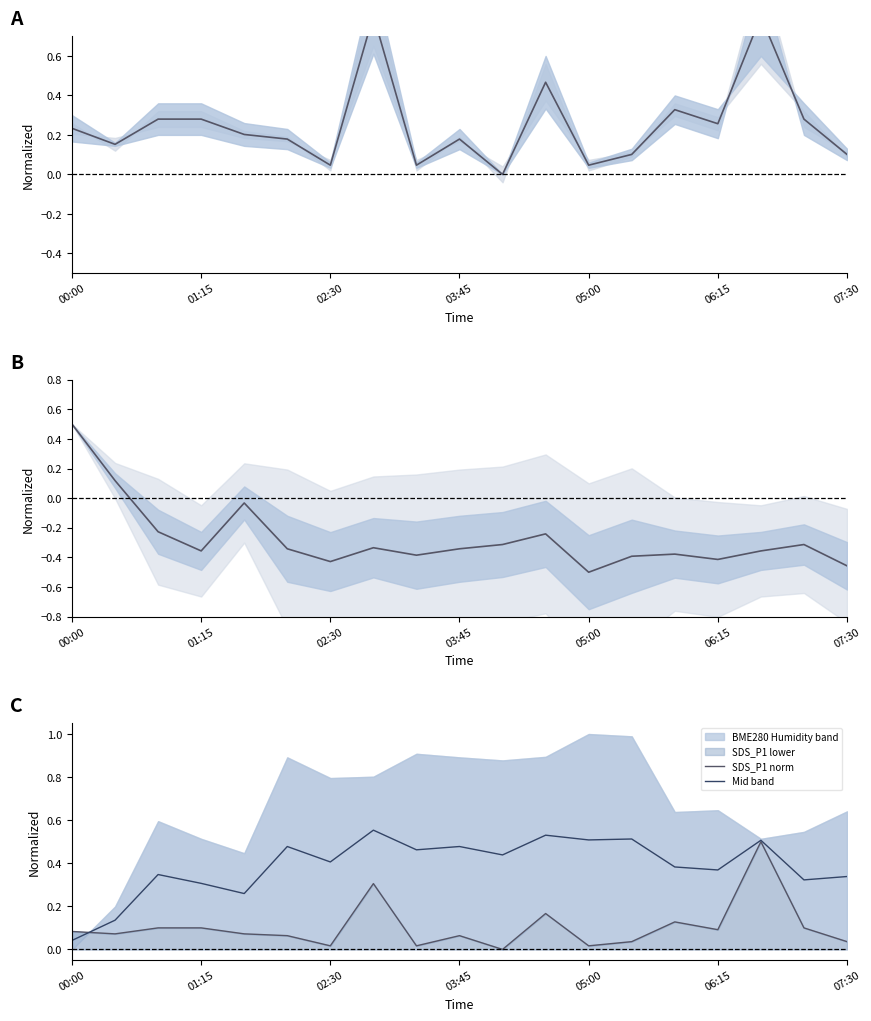

After their last crossing, which series has the higher values: SDS_P1 / SDS_P2 band or BME280 Temperature?

SDS_P1 / SDS_P2 band